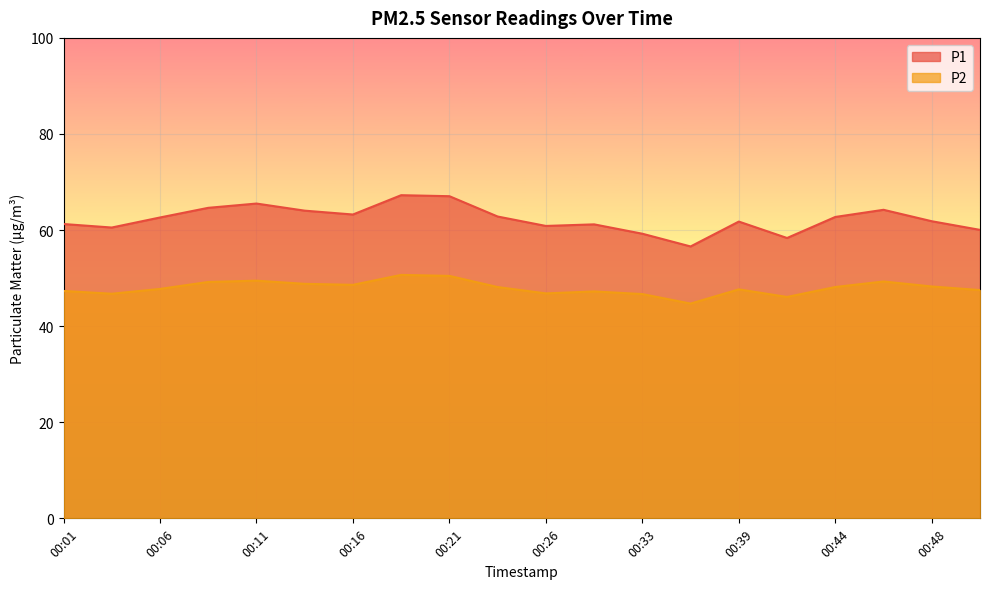

At which category does the chart reach its peak across all series?

00:18